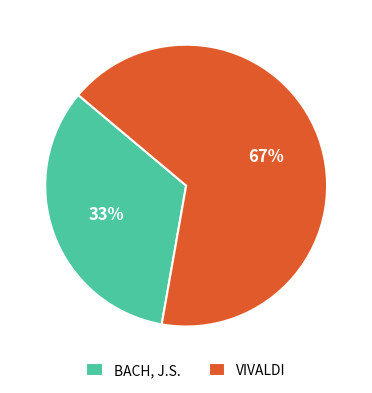

To the nearest percent, what is the average slice percentage?

50%